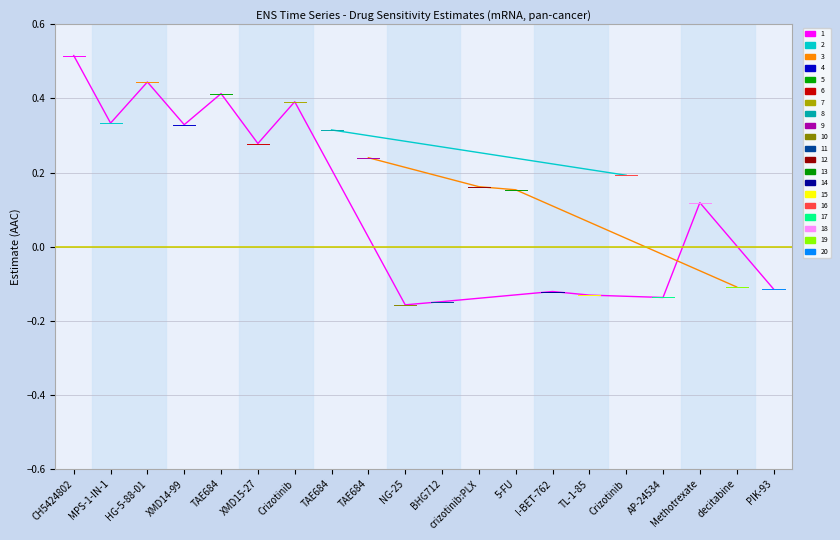

Does the chart have visible grid lines?

Yes